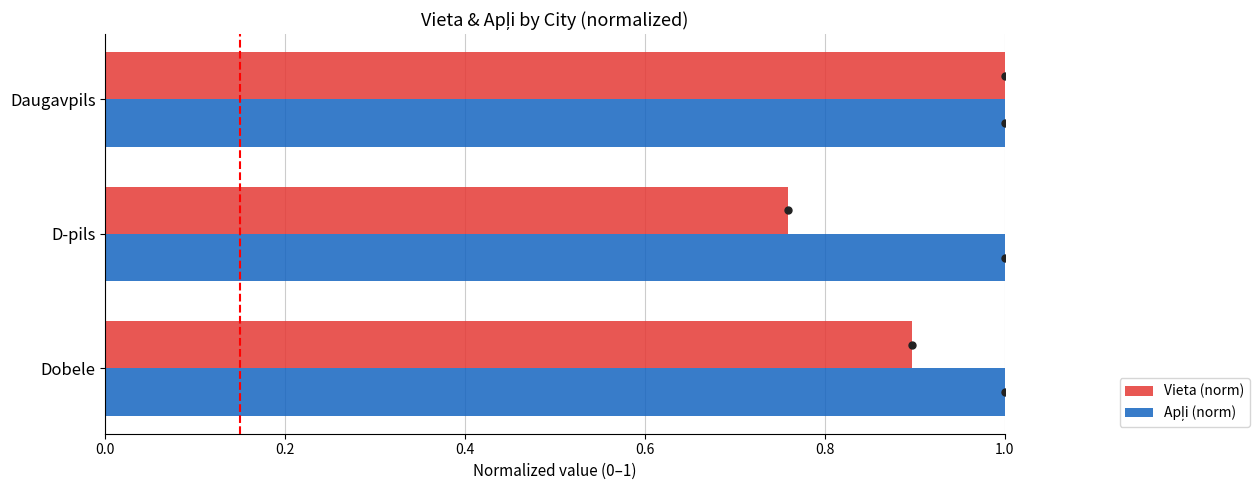

At which label is Vieta (norm) closest to 0?

D-pils